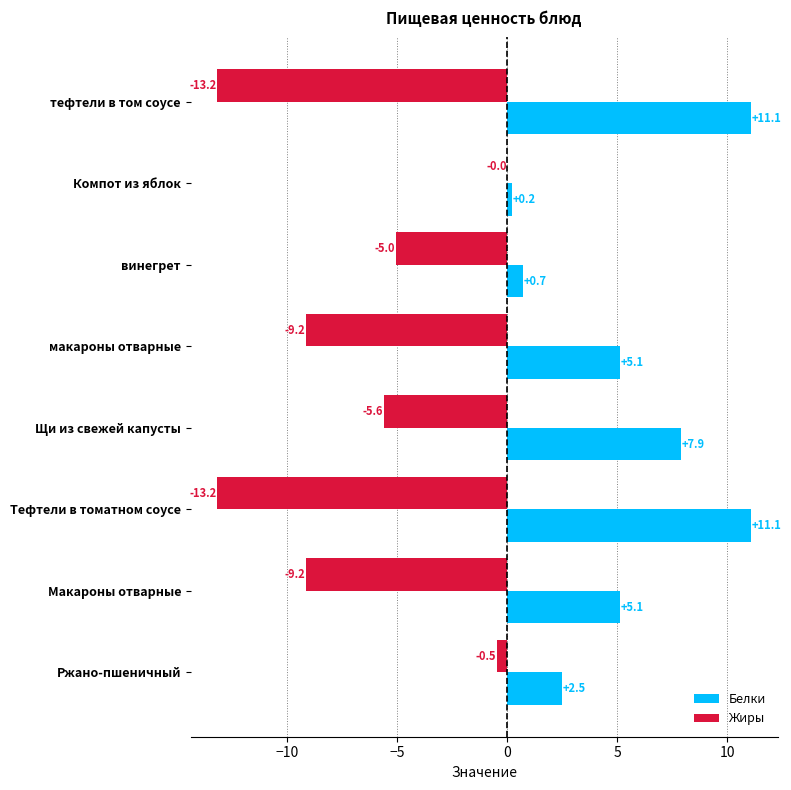

What are all the series names shown in the legend?

Белки, Жиры